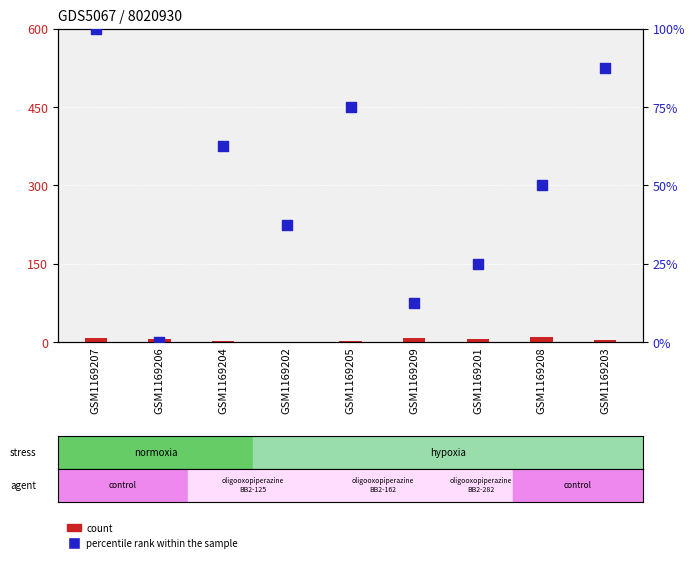

At which category is the sum across all series the highest?

GSM1169207